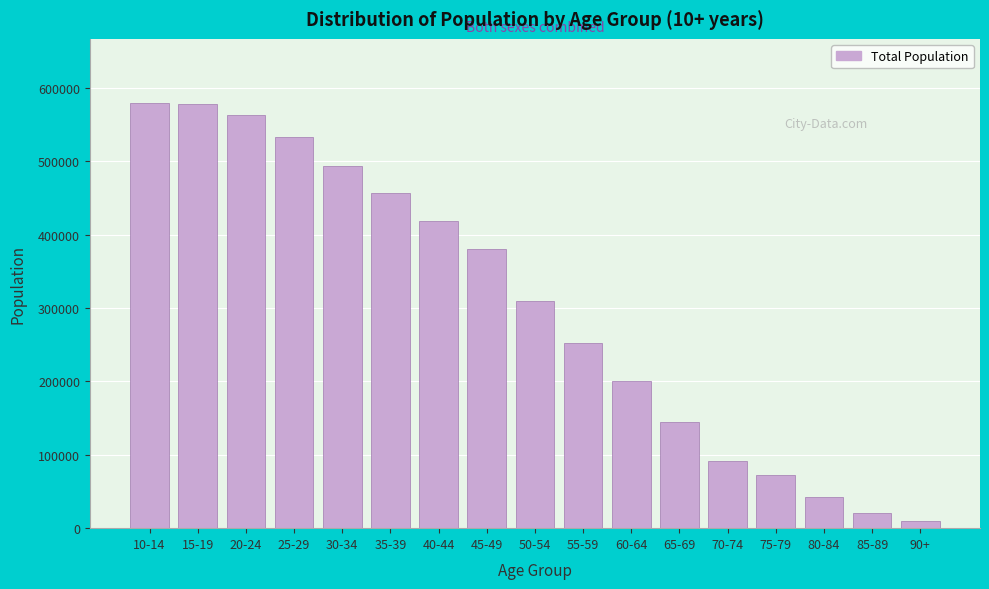

What is the average value?

302732